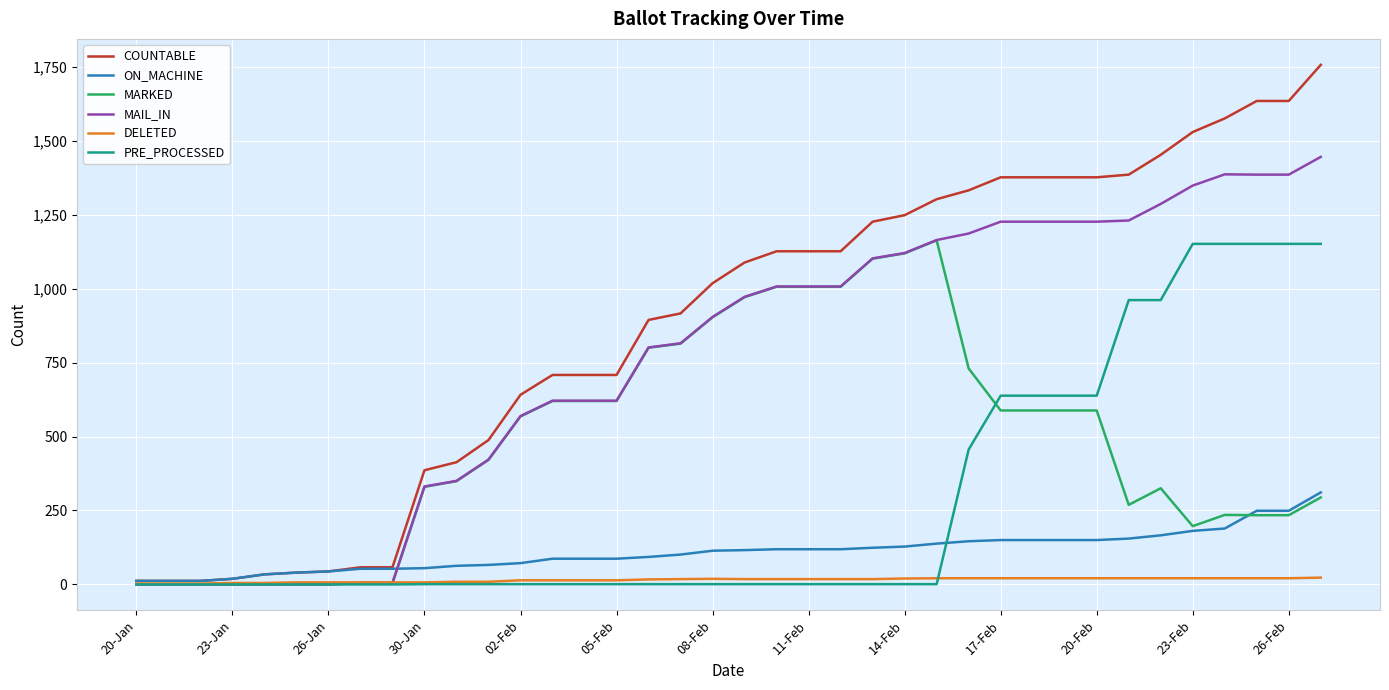

What is the highest value of the PRE_PROCESSED series?

1151